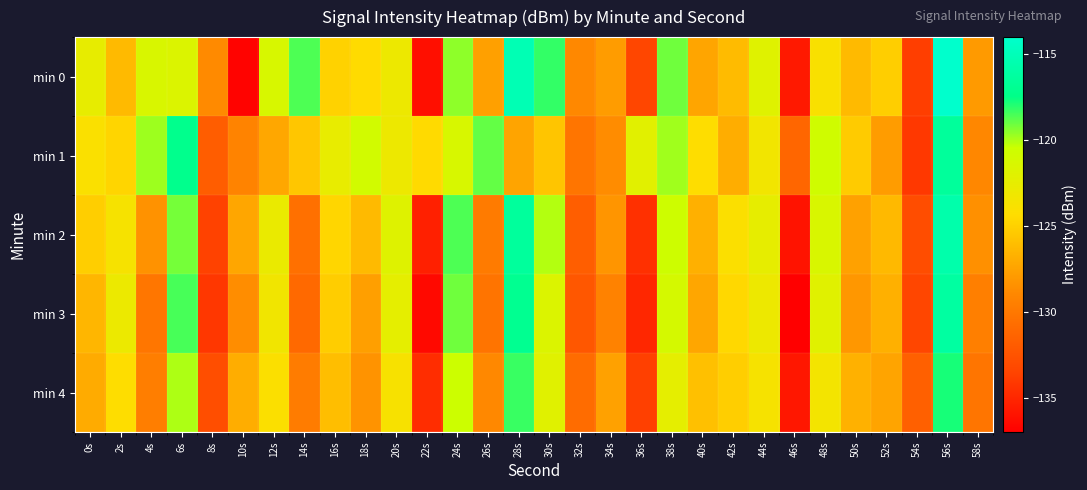

What is the total value across all series at 32s?

-653.8